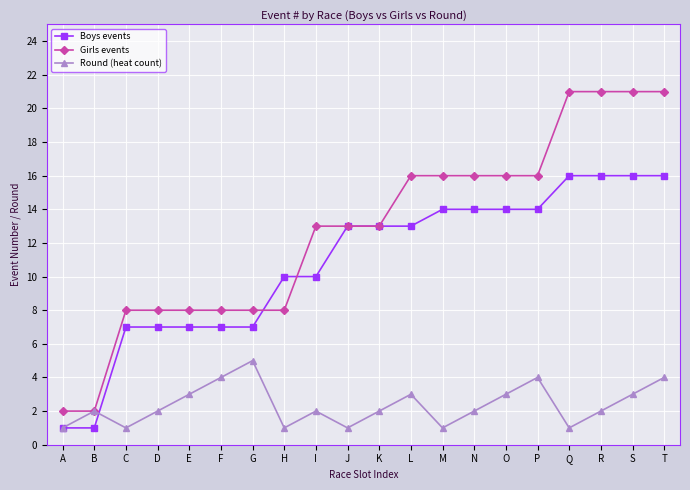

How many data points does each series have?

20